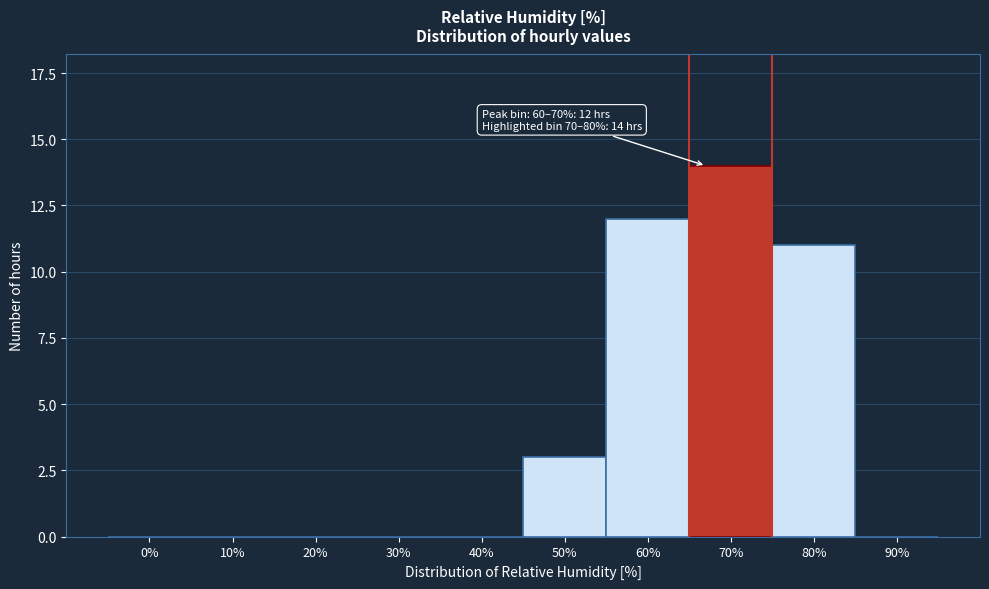

Reading left to right, transcribe all the data shown in this chart.

0%=0	10%=0	20%=0	30%=0	40%=0	50%=3	60%=12	70%=14	80%=11	90%=0